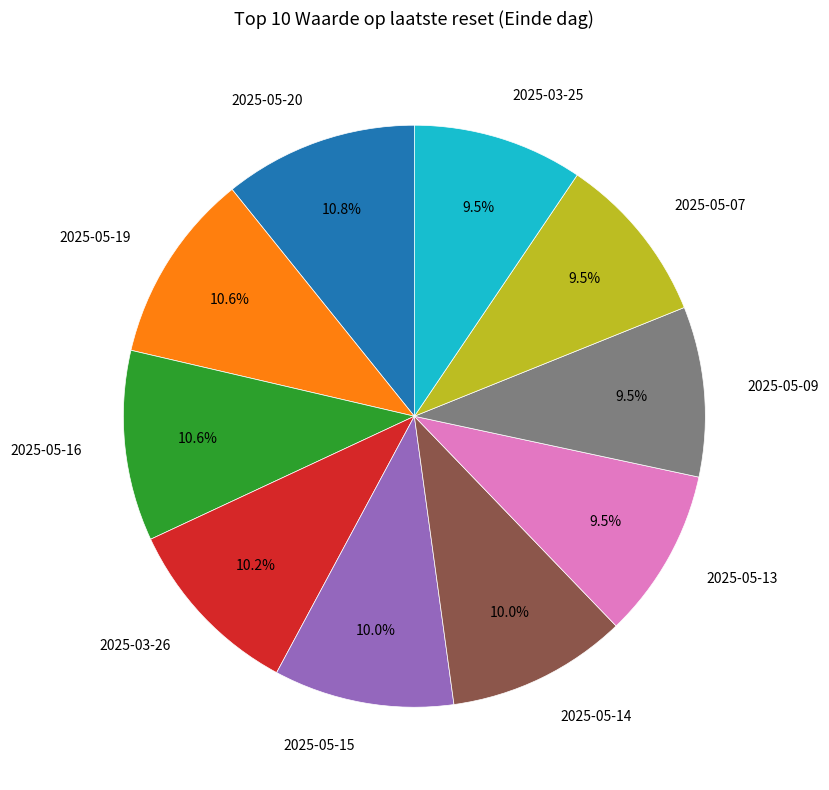

Combined, do 2025-05-07 and 2025-05-14 account for over 50%?

No